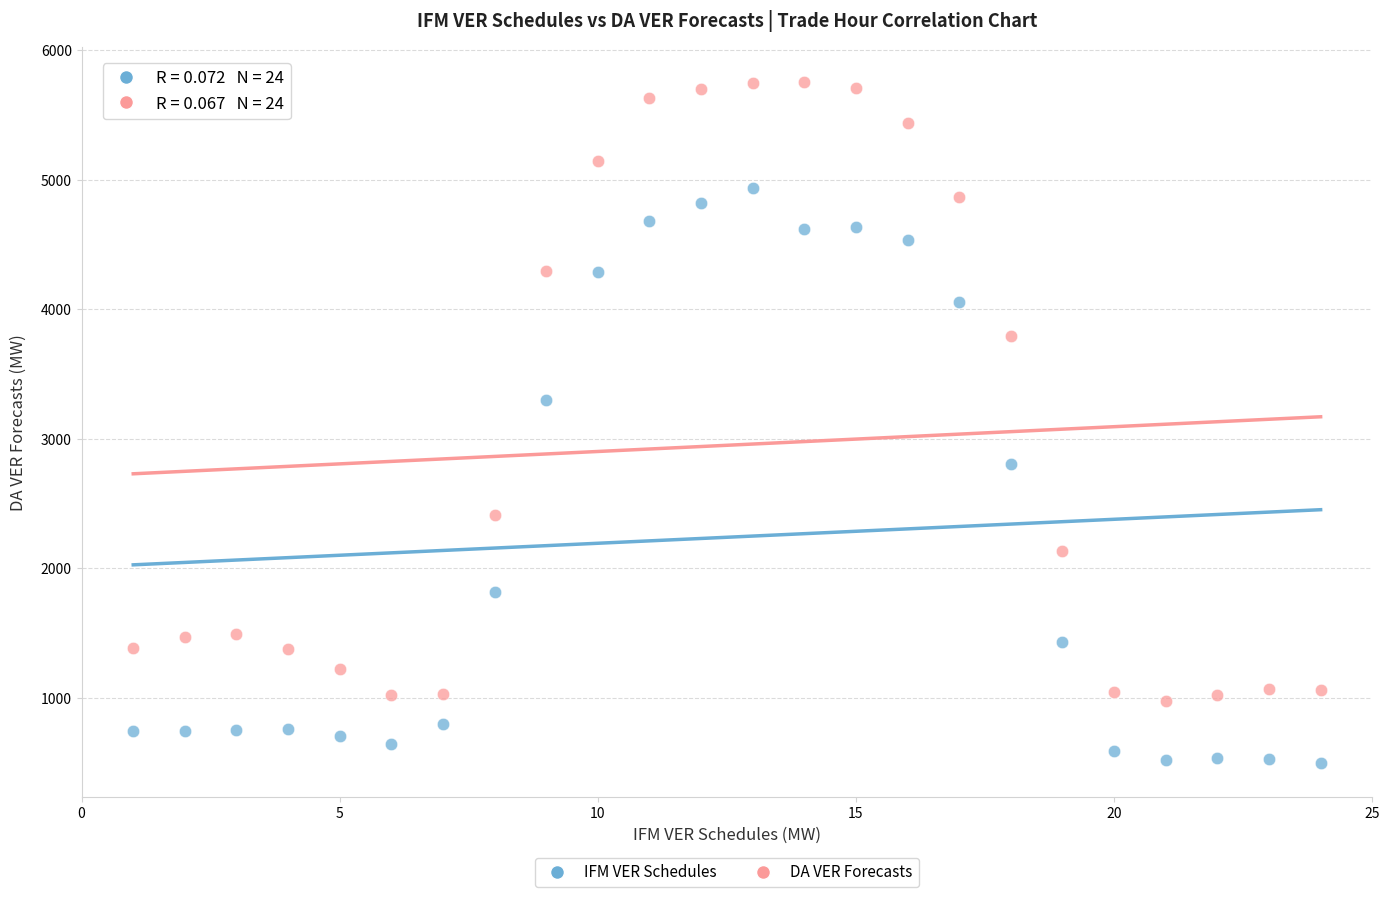

Across all series, what Y value is closest to 3127?

3301.4